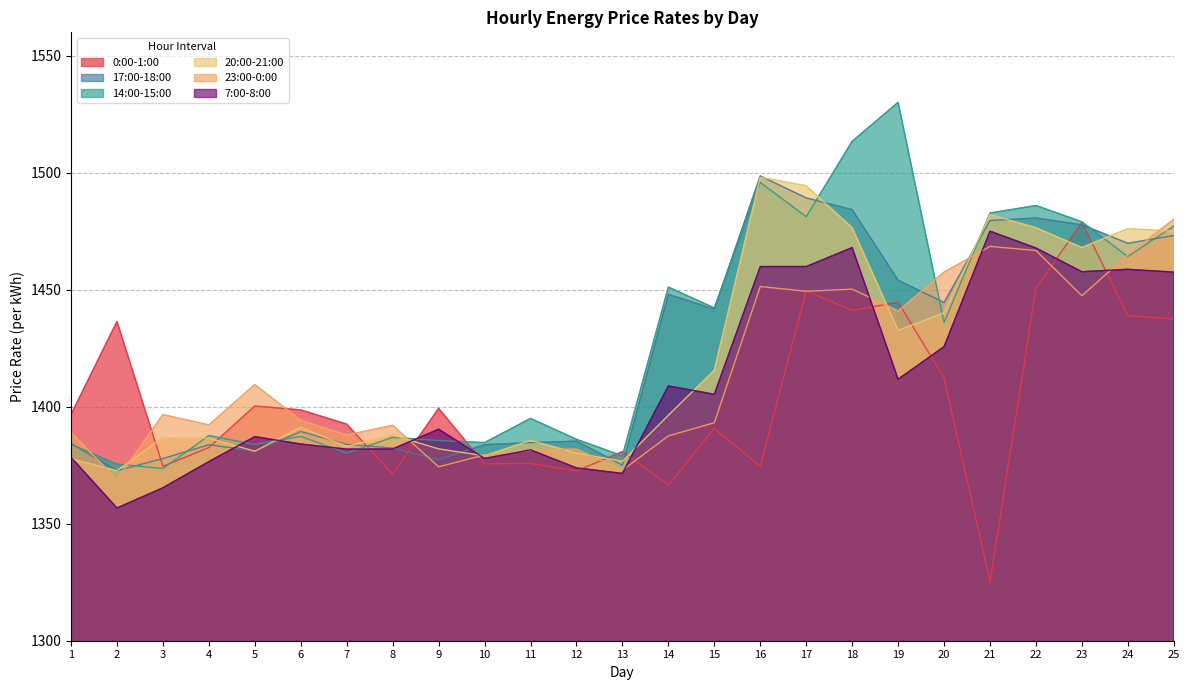

Does the chart display data point markers on the line(s)?

No